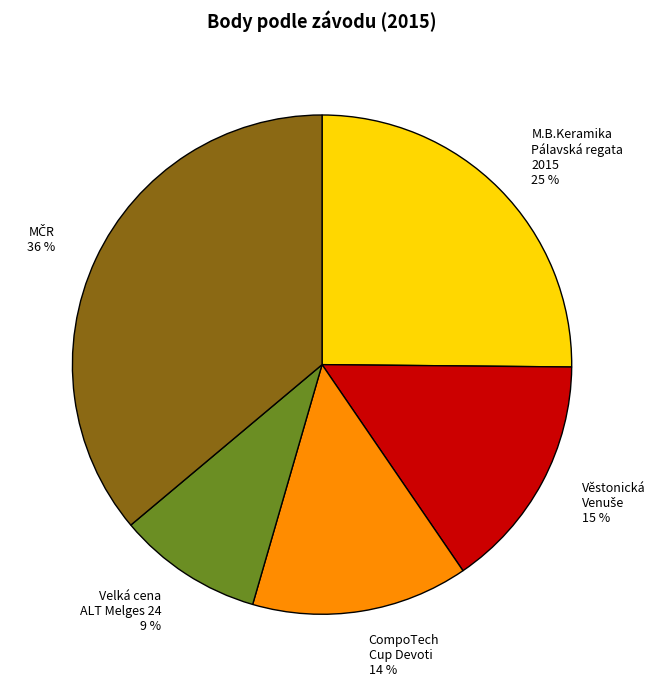

Is there any slice that represents more than half of the pie?

No